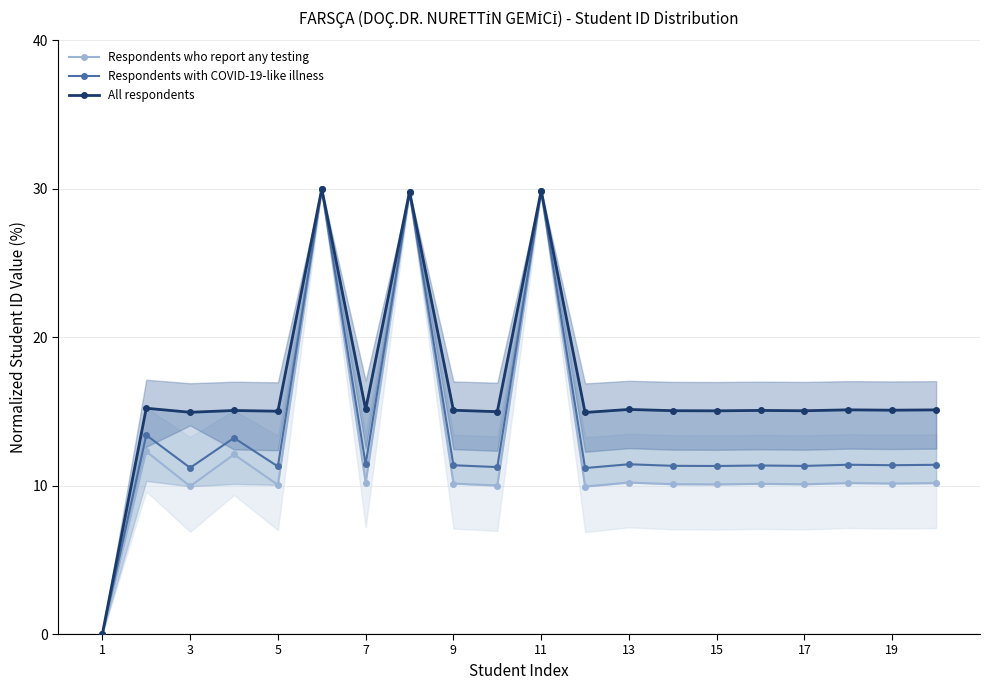

True or false: Respondents with COVID-19-like illness has a value of 7.9 at 7.

False